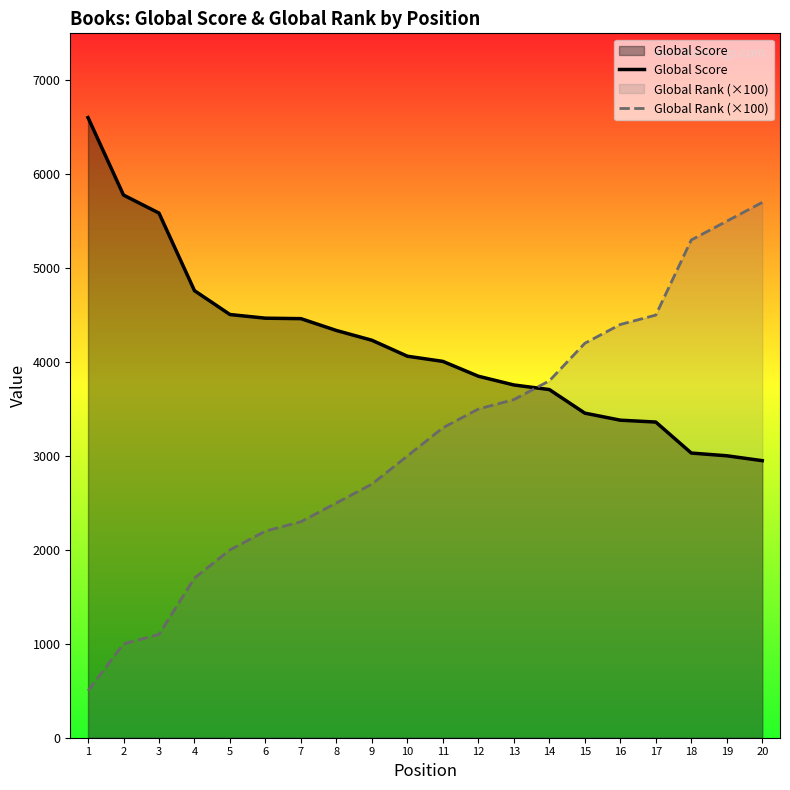

Which series ends up on top after the final intersection of Global Rank (×100) and Global Score?

Global Rank (×100)